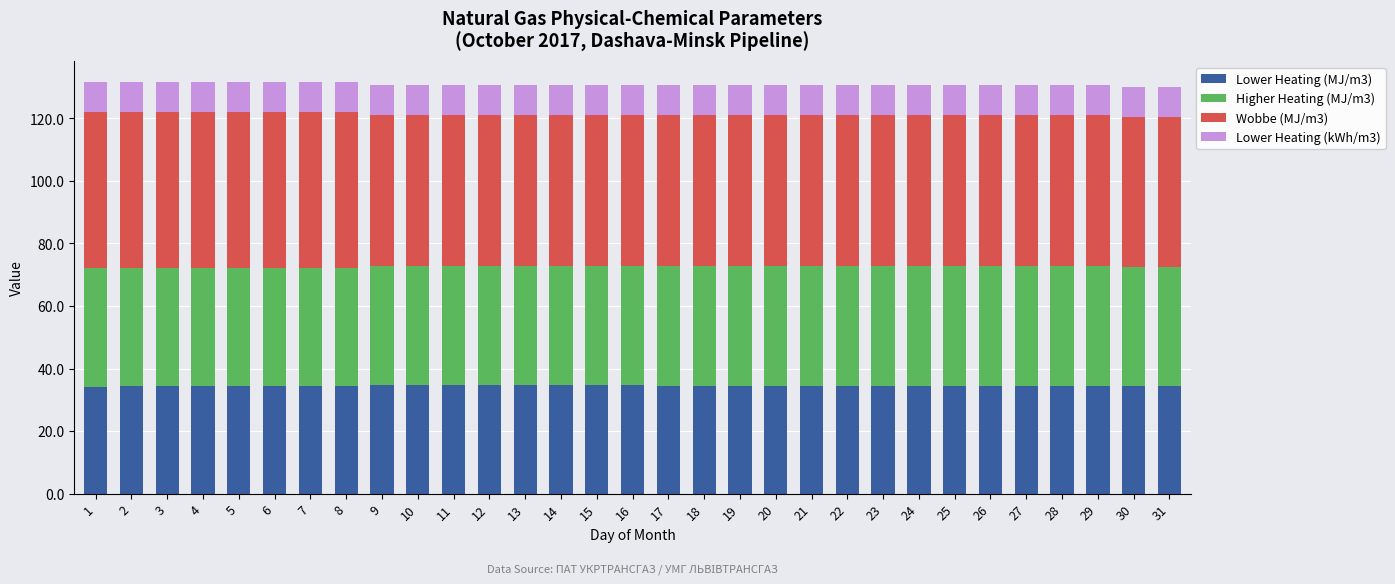

Does the chart contain any negative values?

No